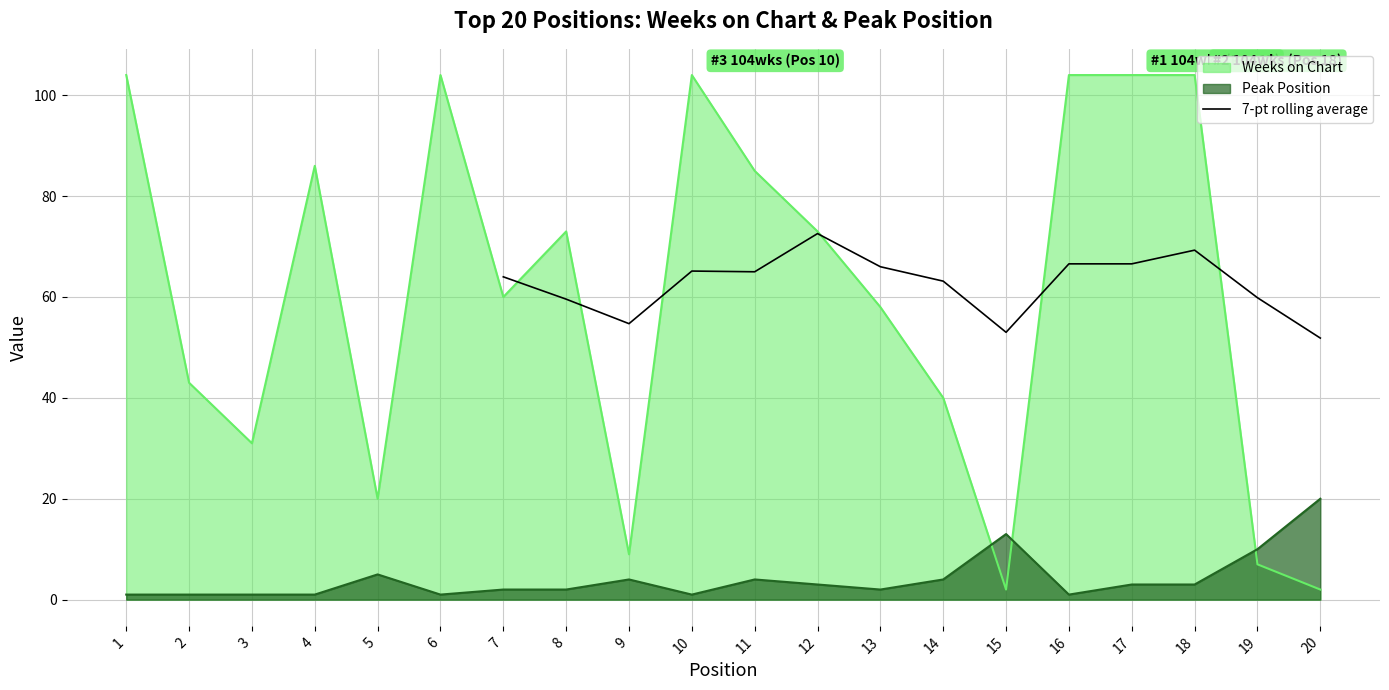

The 7-pt rolling average series shows 72.6 at 12. True or false?

True